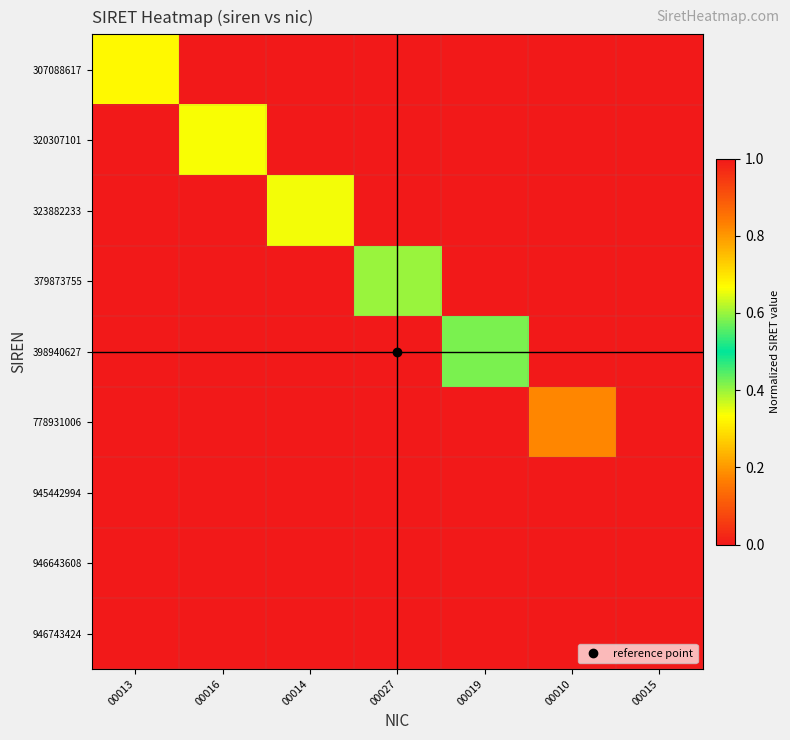

At which category does the chart reach its peak across all series?

00016